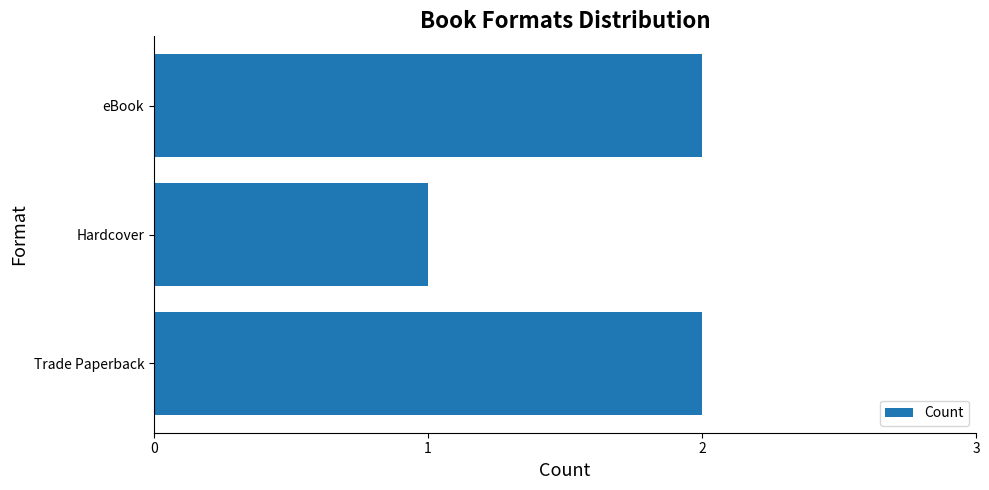

Between eBook and Hardcover, which is larger?

eBook